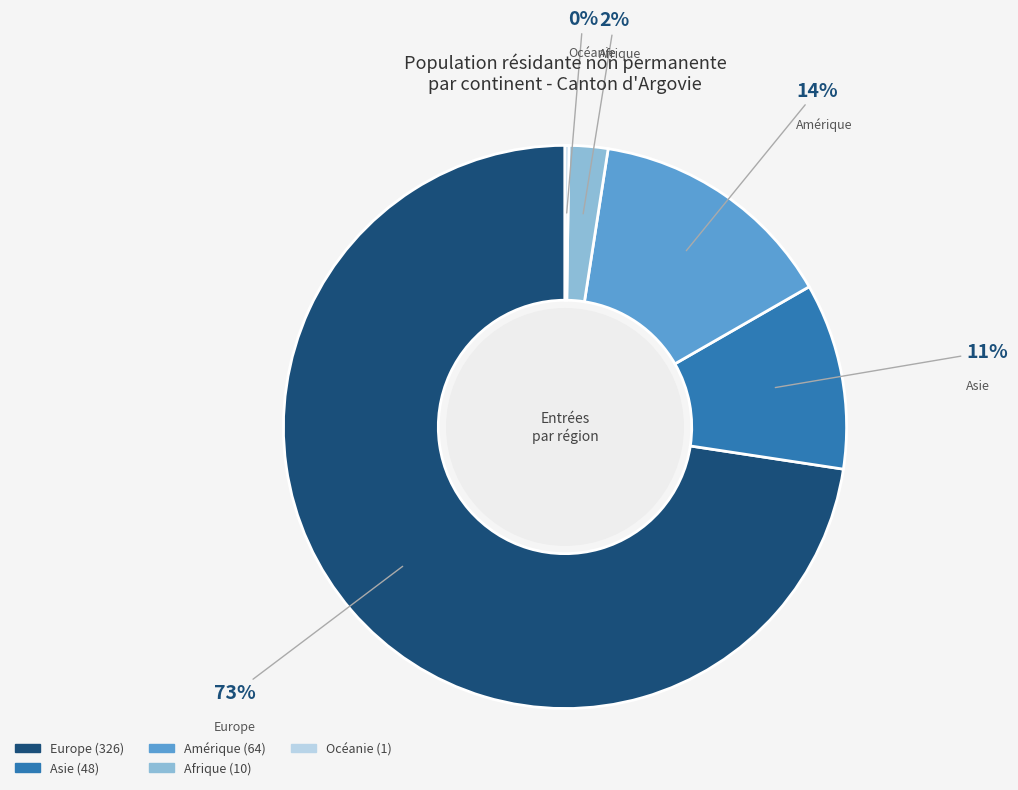

Is it true that Asie is 2% of the pie?

False